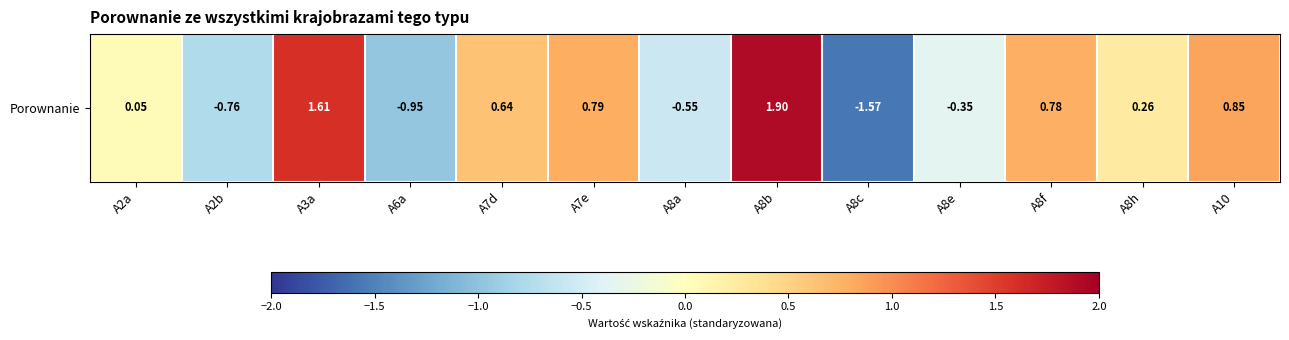

What is the change in value from A7e to A10?

+0.1